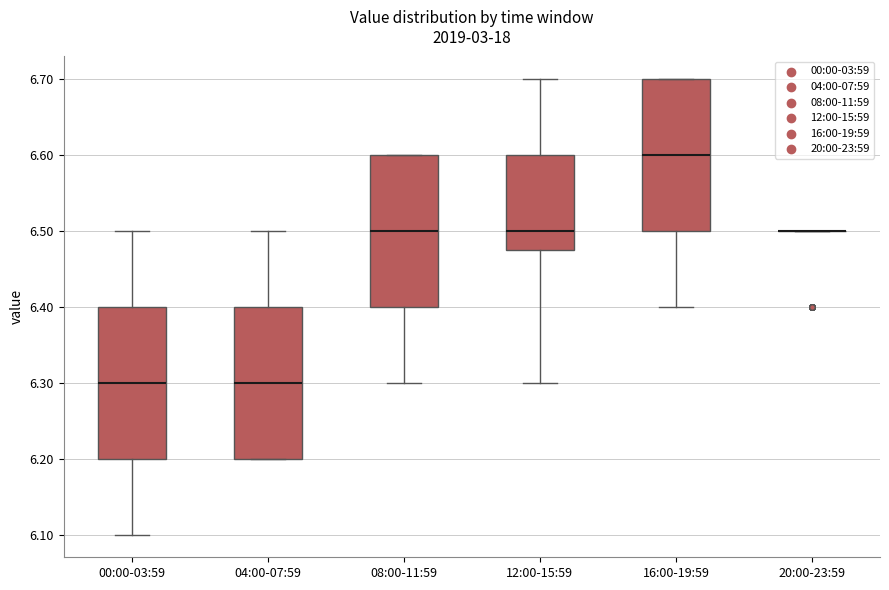

Reading left to right, transcribe this box plot: for each box, give where its median line is, the range the box spans, and where its two whiskers end, as read against the y-axis. The values are not printed on the chart, so give them approximately, as read against the axis.

00:00-03:59: median 6.30, box 6.20 to 6.40, whiskers 6.10 to 6.50
04:00-07:59: median 6.30, box 6.20 to 6.40, whiskers 6.20 to 6.50
08:00-11:59: median 6.50, box 6.40 to 6.60, whiskers 6.30 to 6.60
12:00-15:59: median 6.50, box 6.48 to 6.60, whiskers 6.30 to 6.70
16:00-19:59: median 6.60, box 6.50 to 6.70, whiskers 6.40 to 6.70
20:00-23:59: box collapsed to a line at 6.50, whiskers 6.50 to 6.50